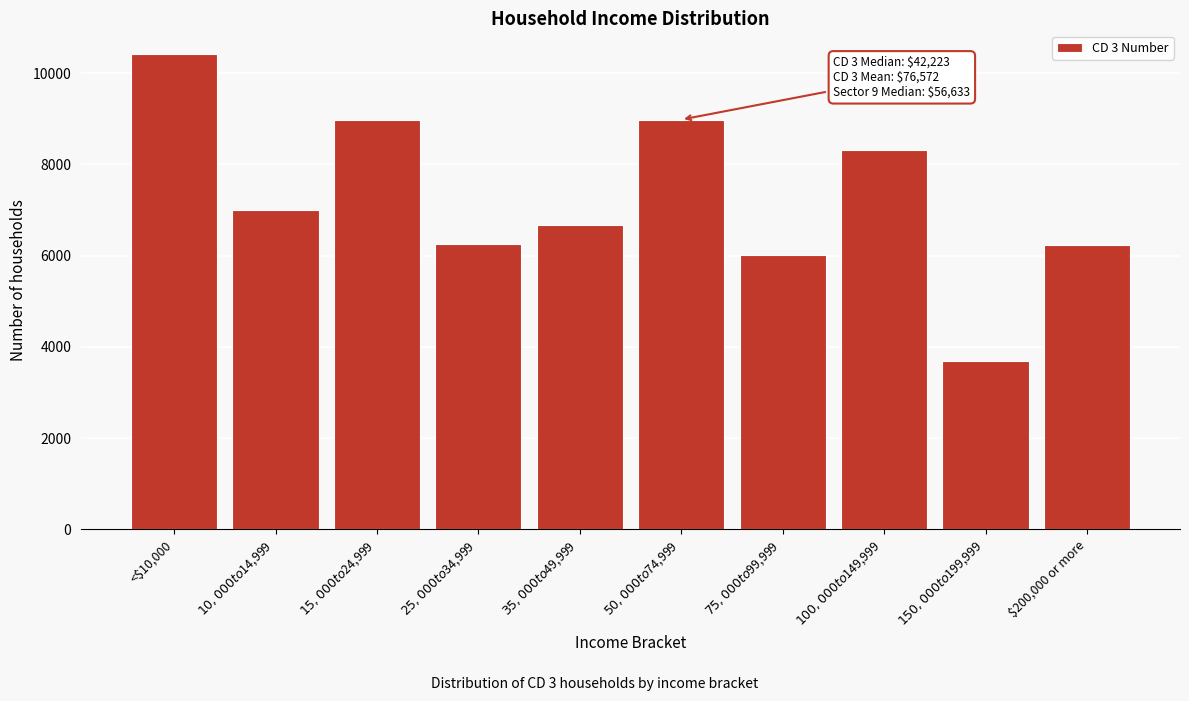

The chart shows a value of 6223 at $200,000 or more. True or false?

True